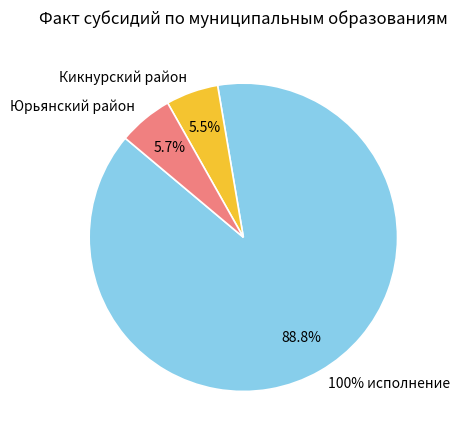

Is Орловский район the majority of the pie?

No